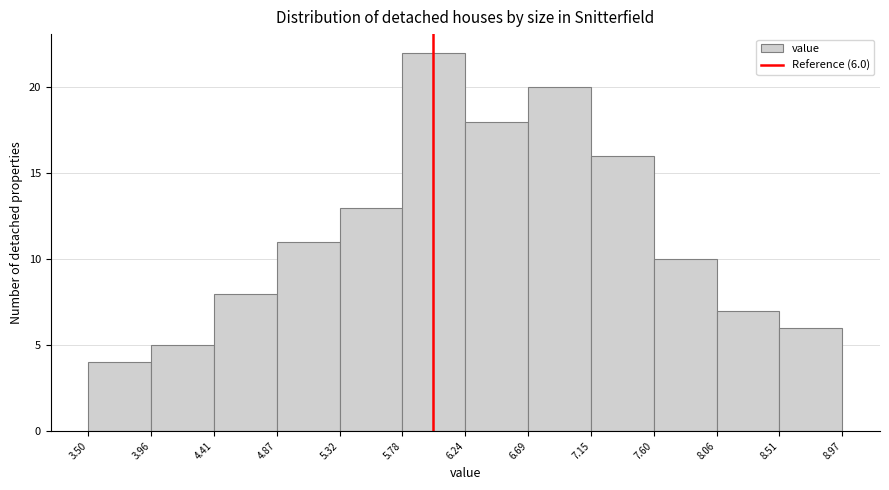

Which range on the x-axis has the tallest bar?

5.78 to 6.24